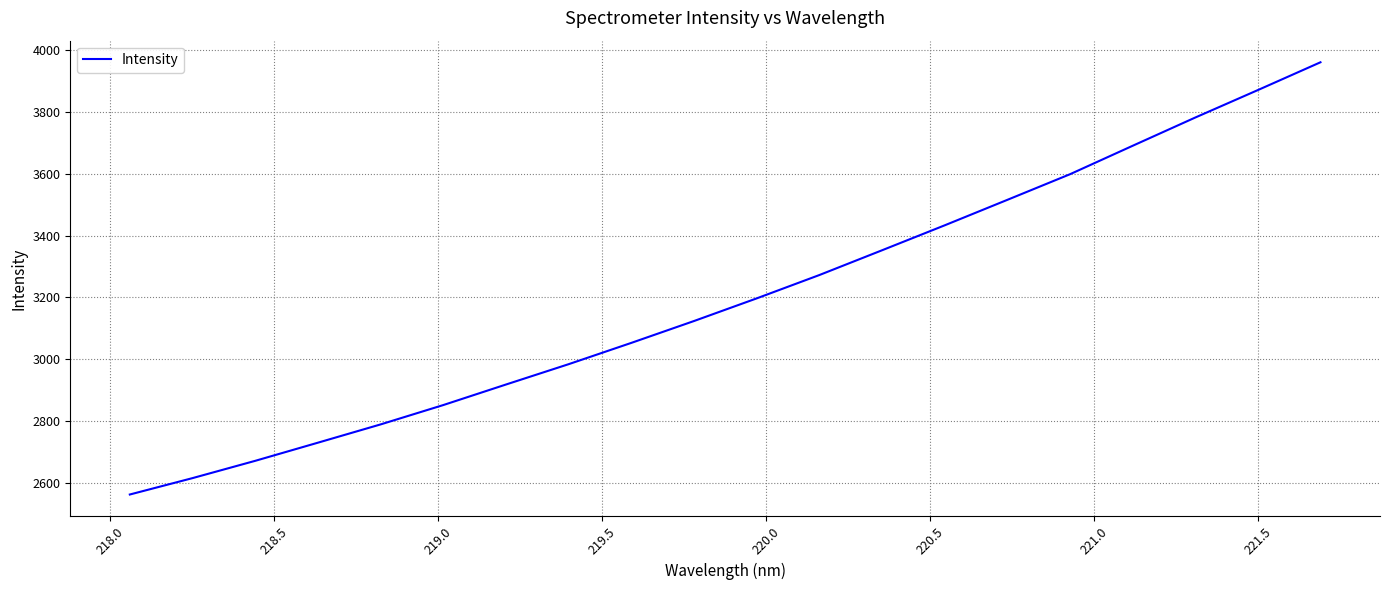

Reading left to right, what are all the values shown in this chart?

2561.4	2614.5	2670.5	2729.2	2788.4	2851.1	2917.6	2983.5	3052.4	3123.2	3196.5	3272.1	3352.2	3433.0	3515.5	3598.4	3690.5	3782.0	3870.9	3960.9